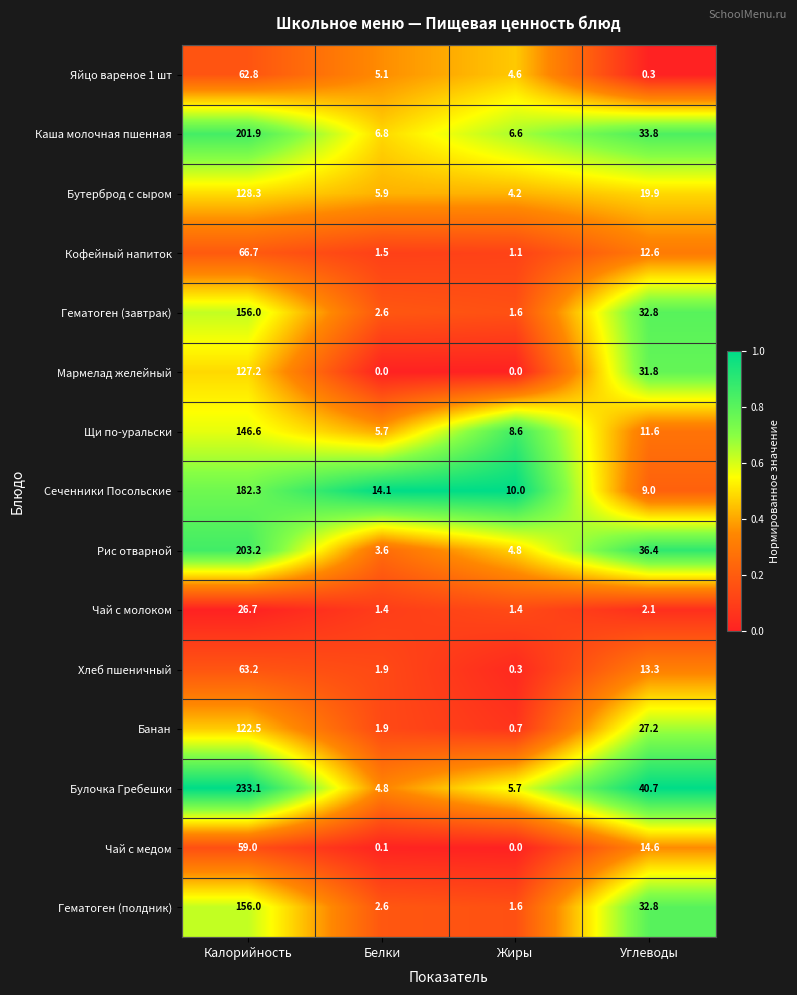

Which category has the lowest value in the Щи по-уральски series?

Белки